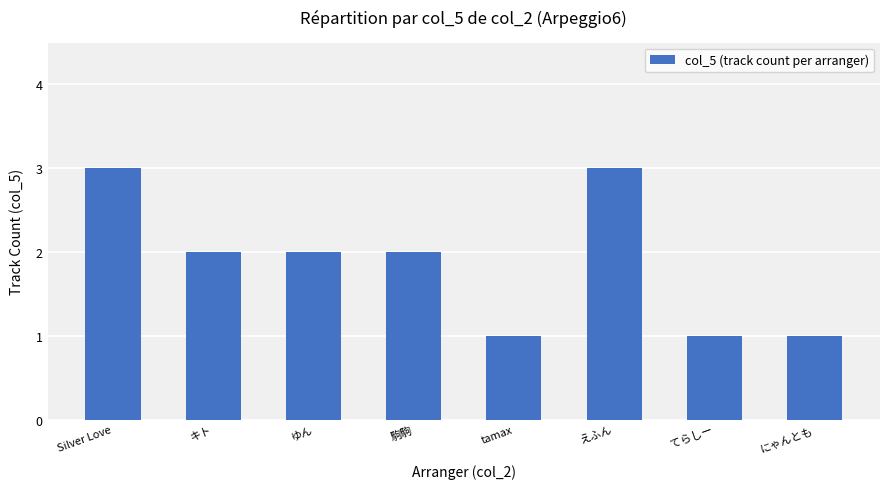

What is the ratio of the value at てらしー to the value at 駒駒?

0.5